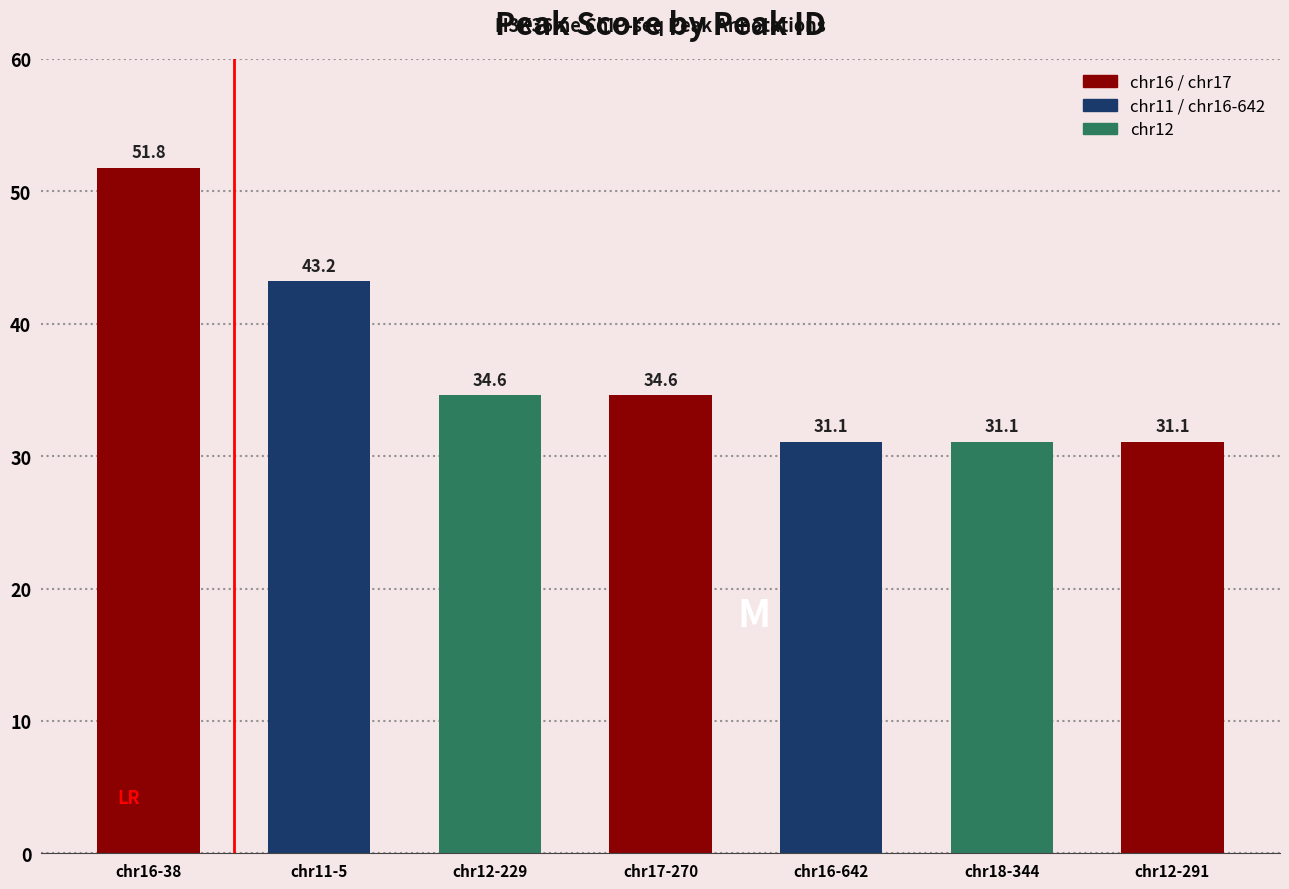

Reading left to right, list all the values displayed in this chart.

chr16-38=51.8	chr11-5=43.2	chr12-229=34.6	chr17-270=34.6	chr16-642=31.1	chr18-344=31.1	chr12-291=31.1